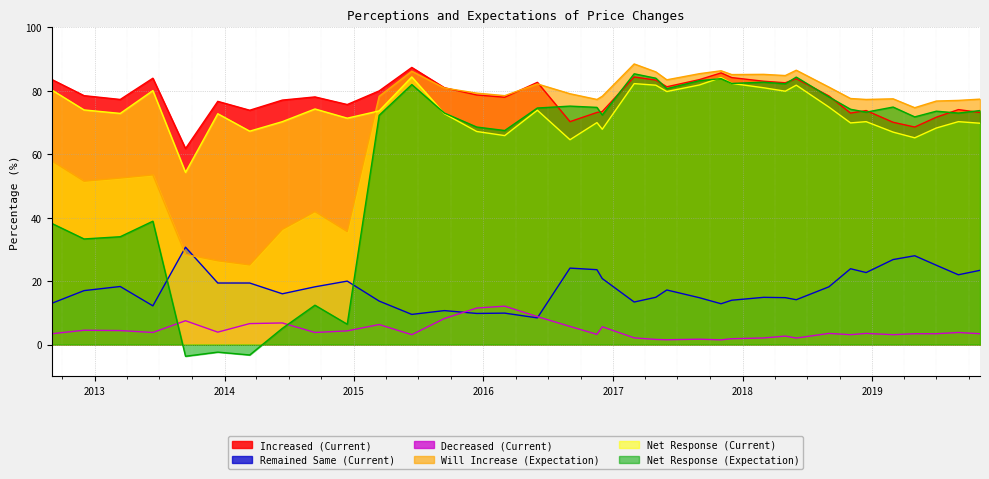

True or false: Decreased (Current) and Increased (Current) intersect in this chart.

False